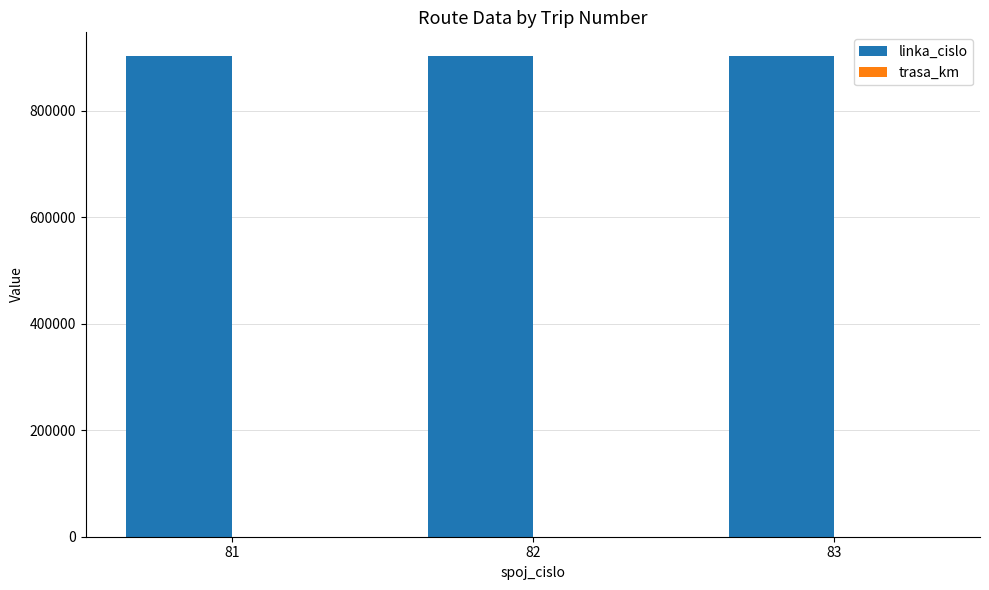

Does the chart contain stacked bars?

No